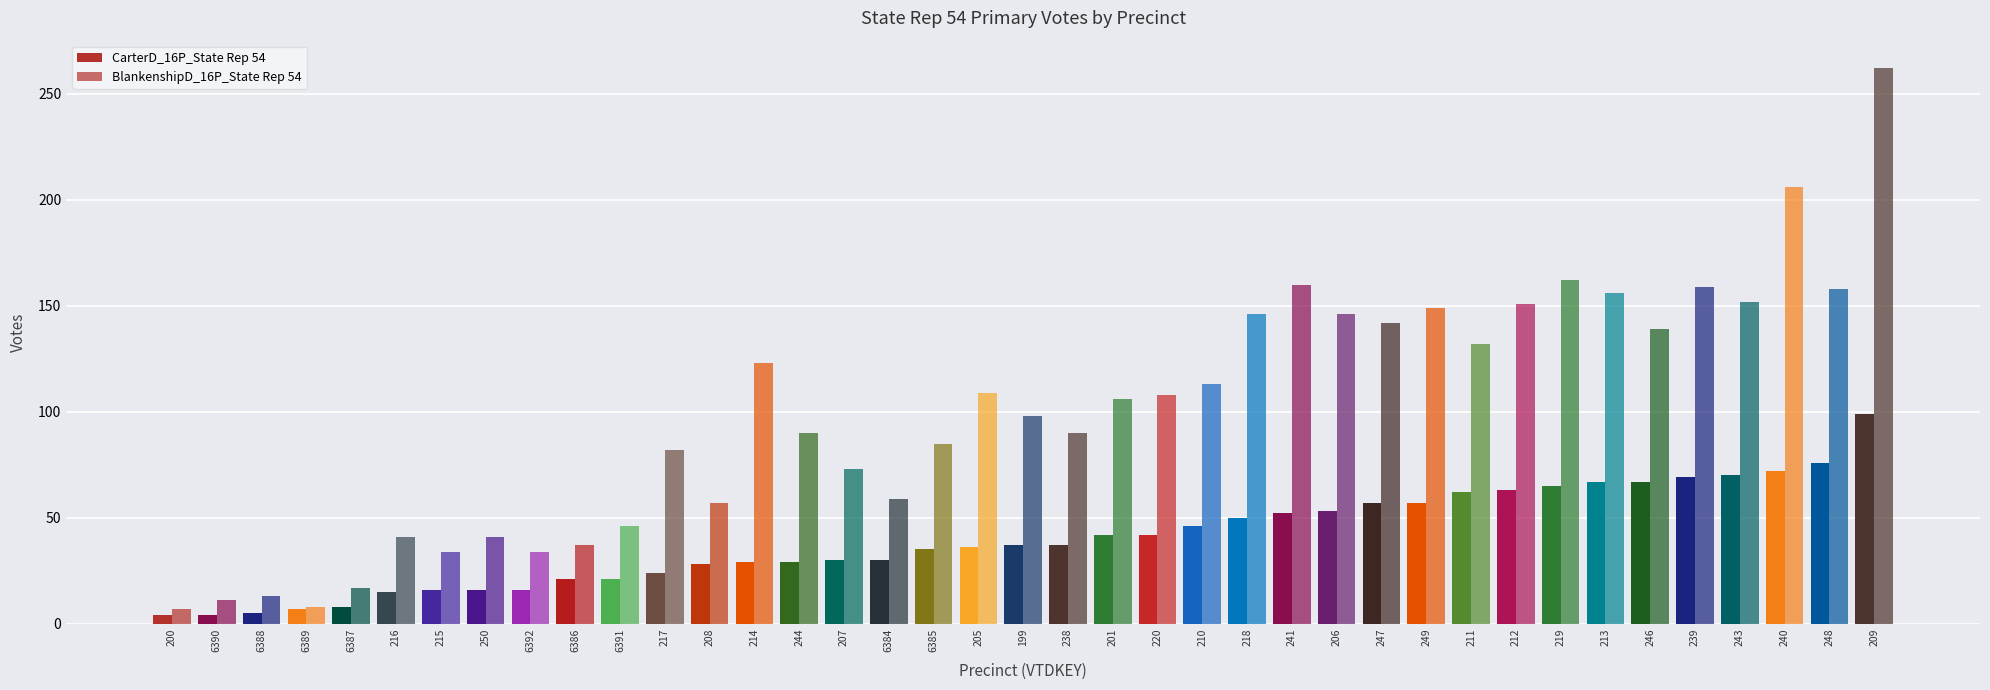

Which series has the widest spread of values?

BlankenshipD_16P_State Rep 54